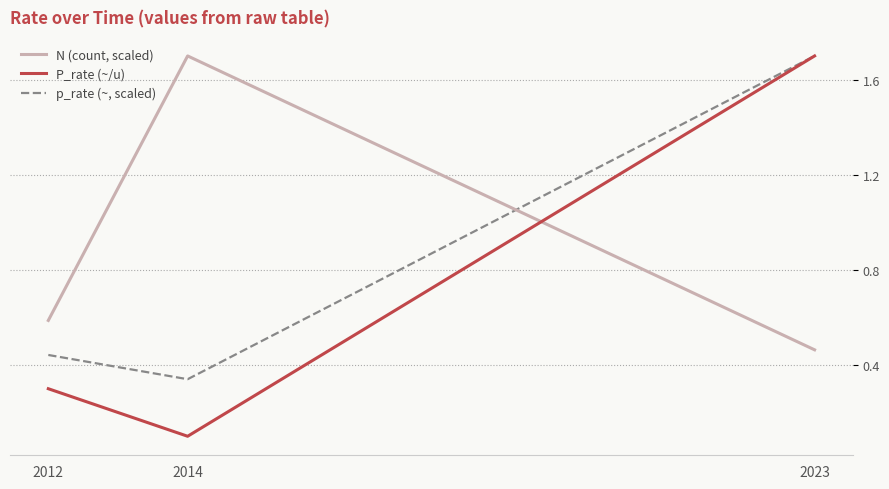

What is the difference between the highest and lowest values at 2014?

1.6